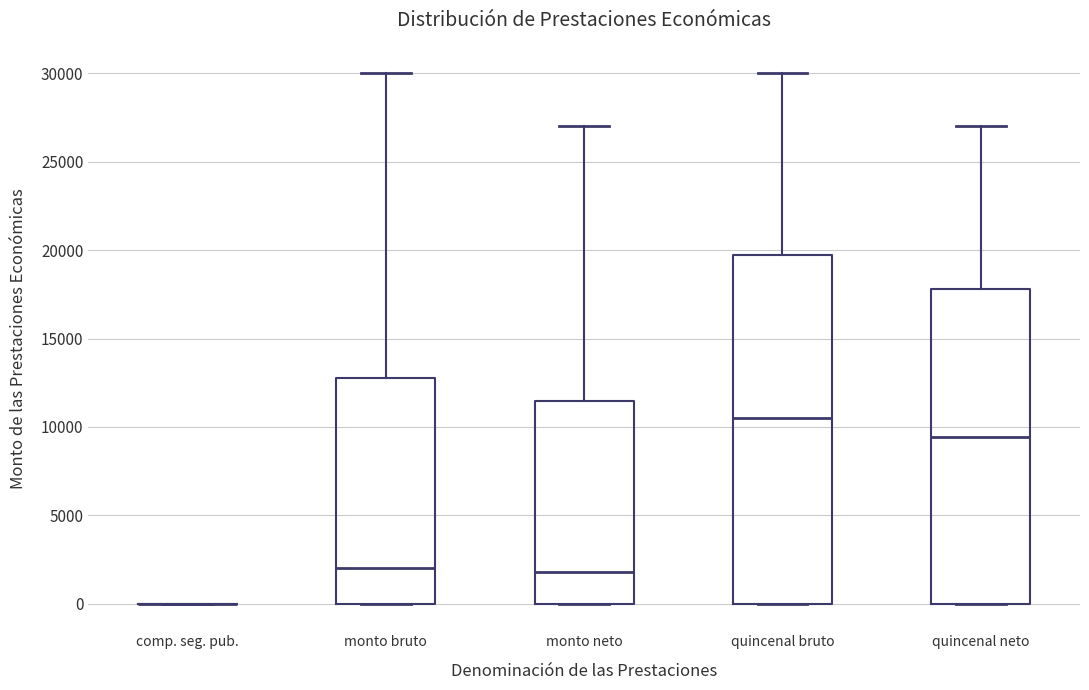

Comparing the boxes themselves (not the whiskers), which one is the tallest?

quincenal bruto